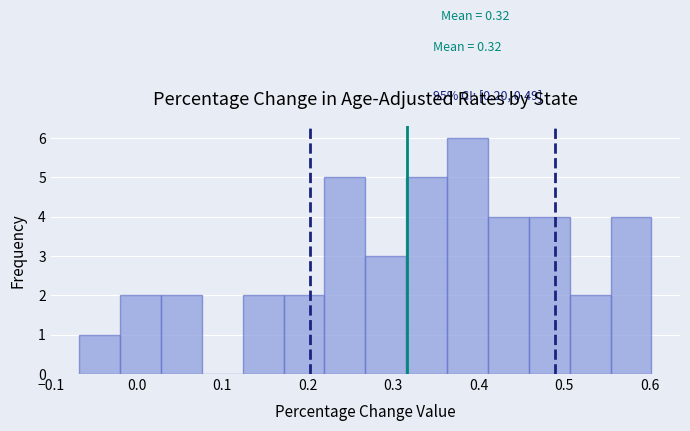

Which range on the x-axis has the tallest bar?

0.36 to 0.41